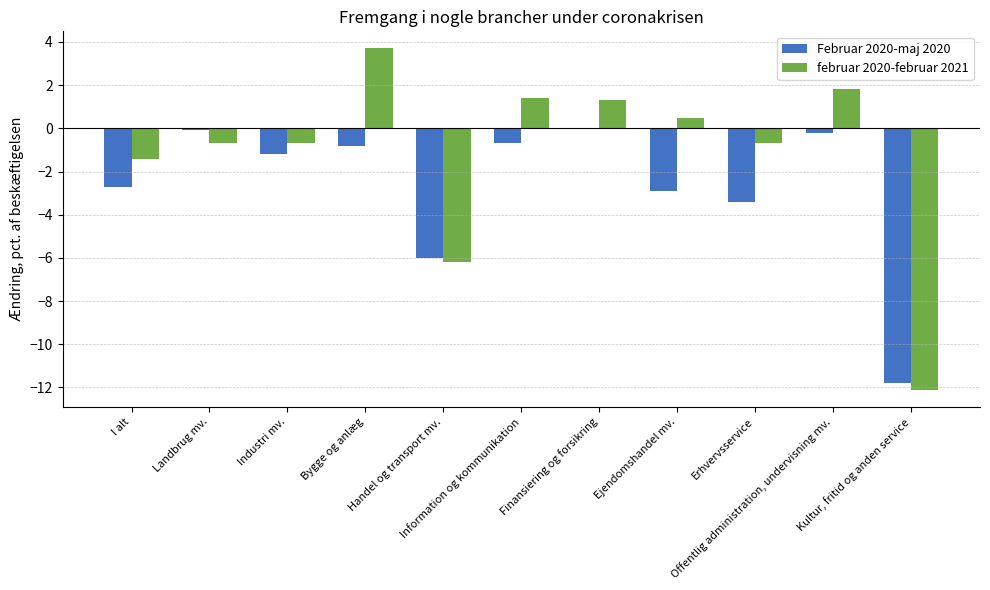

The Februar 2020-maj 2020 series shows -0.6 at I alt. True or false?

False